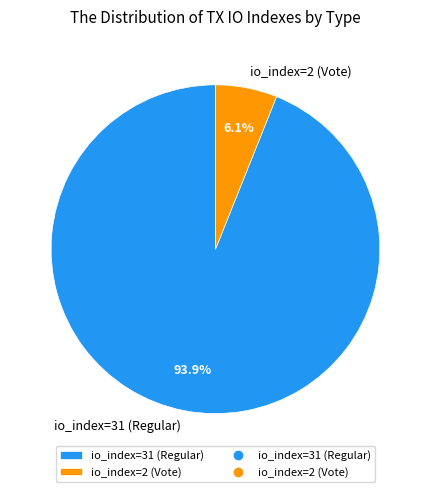

Is it true that io_index=31 (Regular) is 84% of the pie?

False